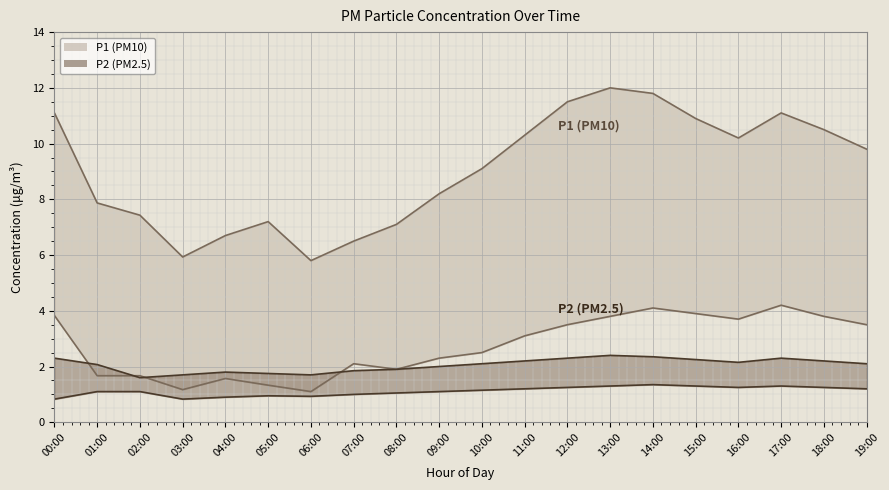

At how many categories does at least one series exceed 11?

5